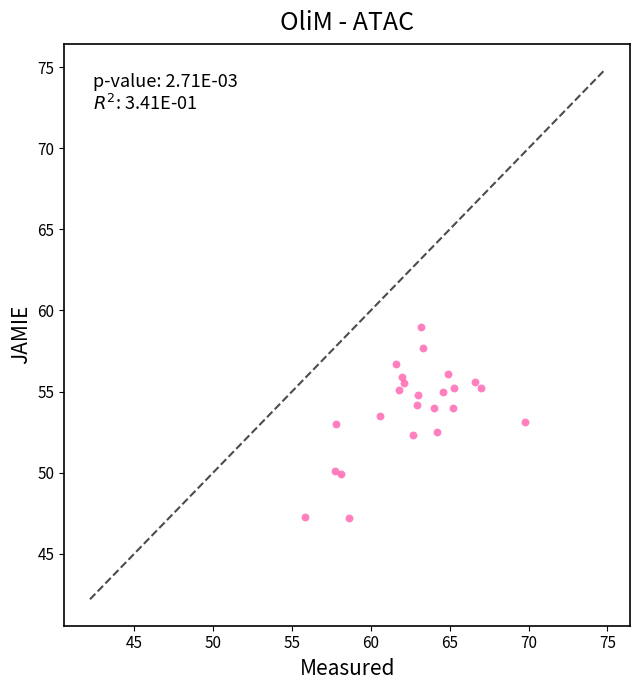

What is the range of Y values (max minus min)?

11.8